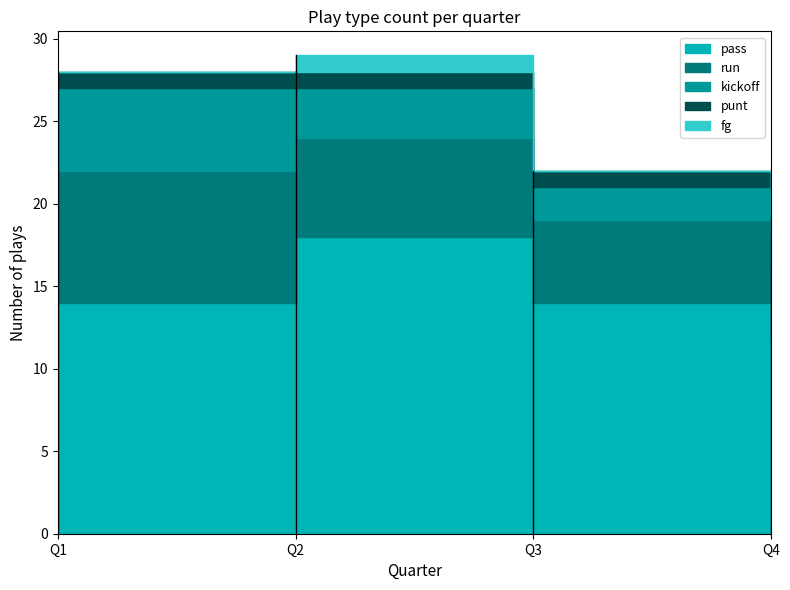

How many pass values are between 14 and 18?

3